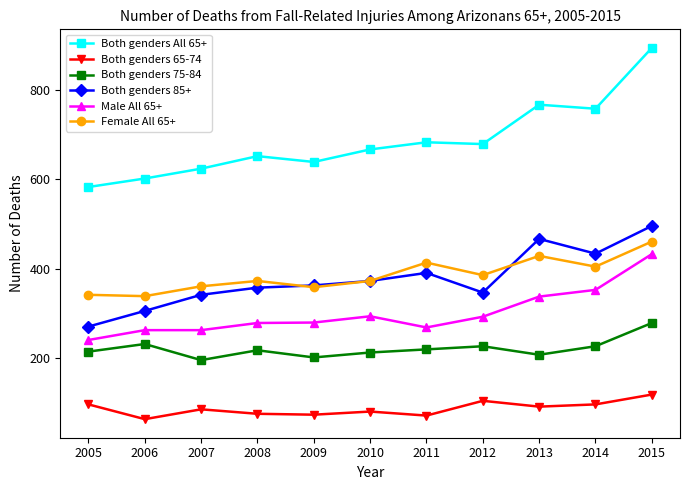

At which category is the sum across all series the highest?

2015